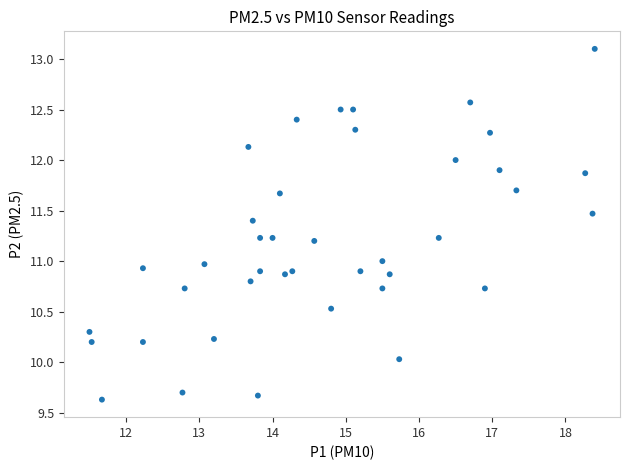

What is the range of X values (max minus min)?

6.9